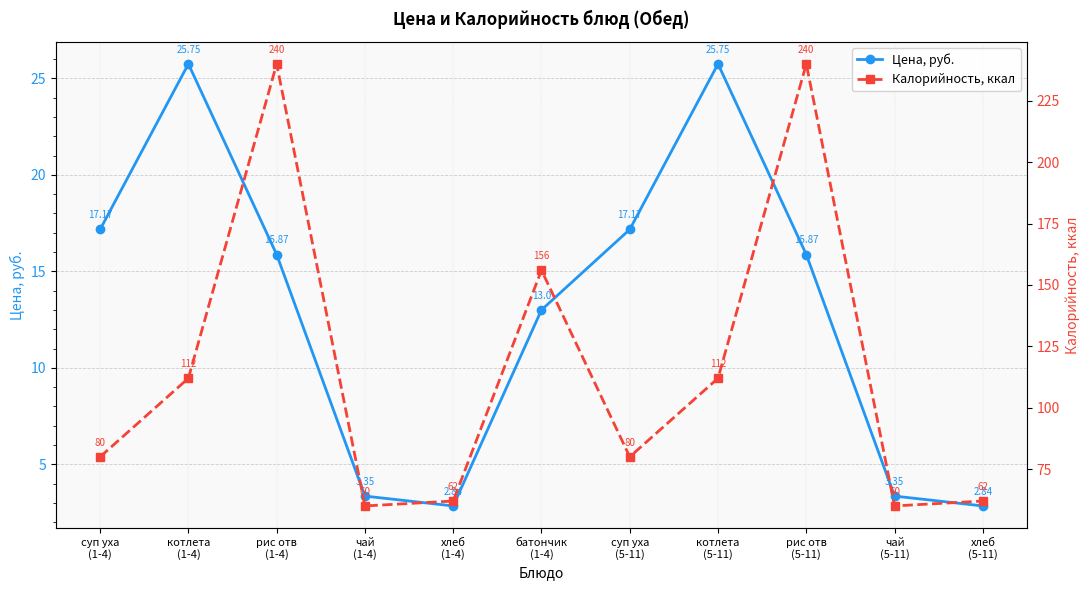

At which label does Цена, руб. first exceed 15?

суп уха
(1-4)